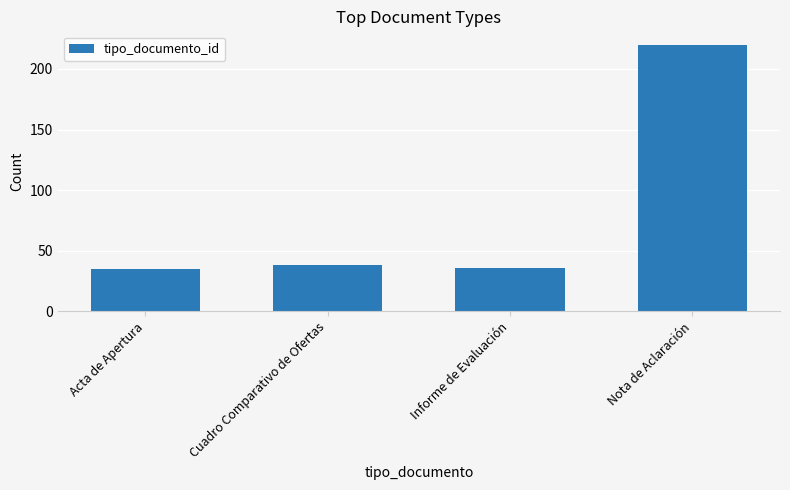

Reading left to right, transcribe all the data shown in this chart.

Acta de Apertura=35	Cuadro Comparativo de Ofertas=38	Informe de Evaluación=36	Nota de Aclaración=220